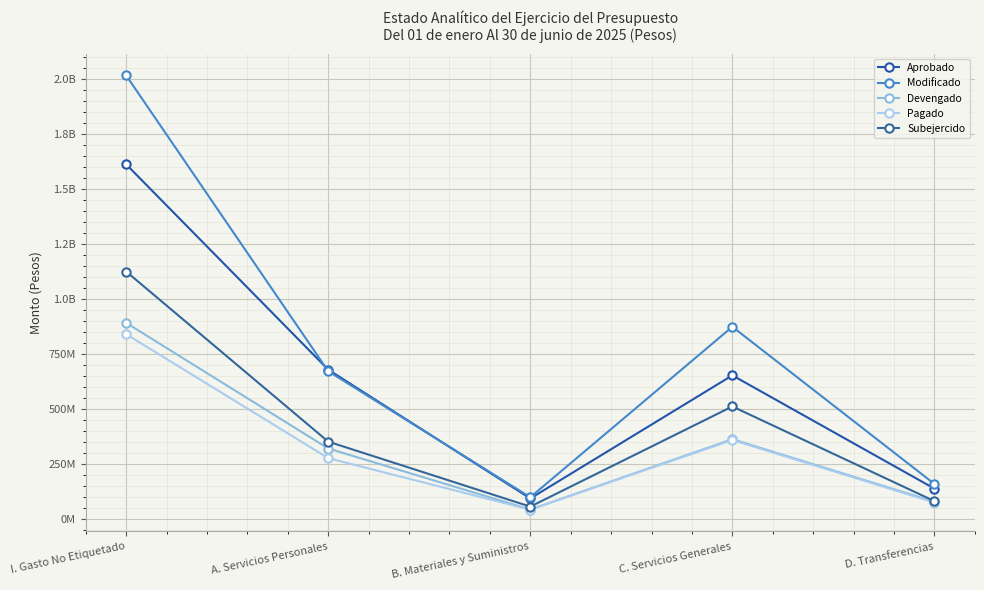

Where is the first local minimum for Subejercido?

B. Materiales y Suministros